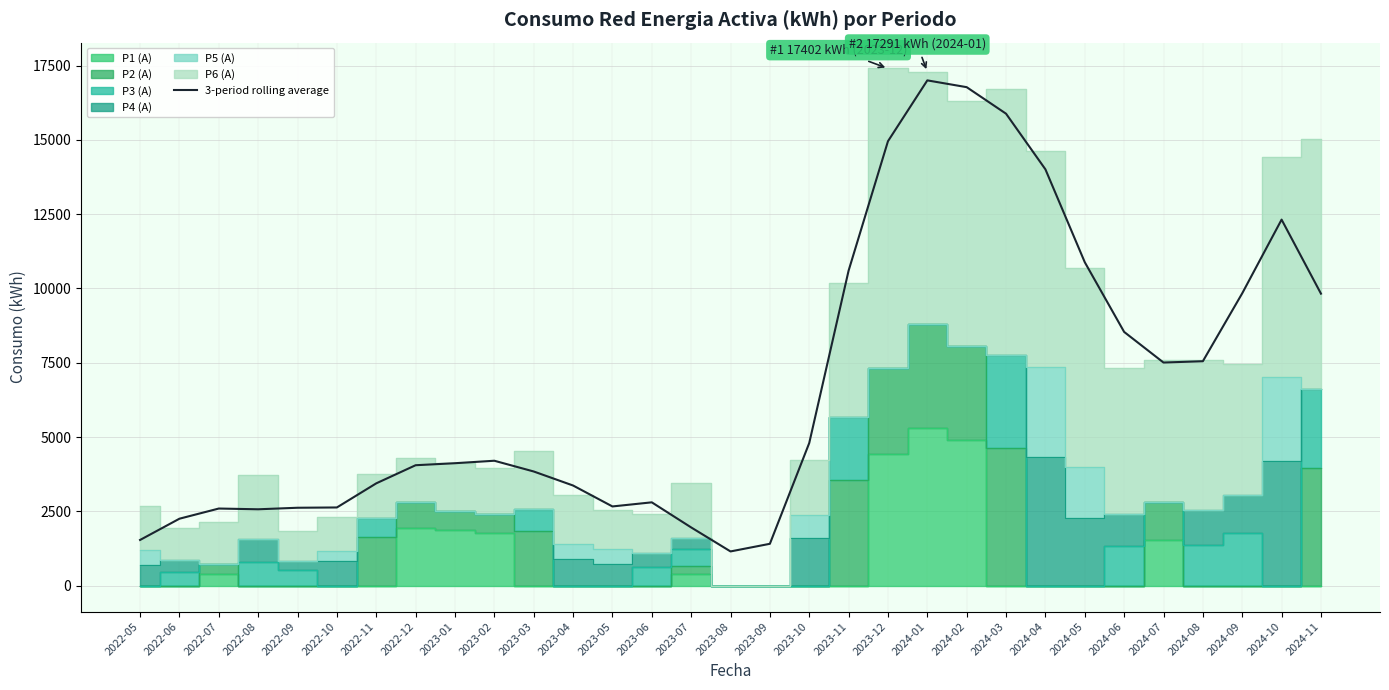

Rank the categories by value from highest to lowest.

2024-01, 2024-02, 2024-03, 2023-12, 2024-04, 2024-10, 2024-05, 2023-11, 2024-09, 2024-11, 2024-06, 2024-08, 2024-07, 2023-10, 2023-02, 2023-01, 2022-12, 2023-03, 2022-11, 2023-04, 2023-06, 2023-05, 2022-10, 2022-09, 2022-07, 2022-08, 2022-06, 2023-07, 2022-05, 2023-09, 2023-08